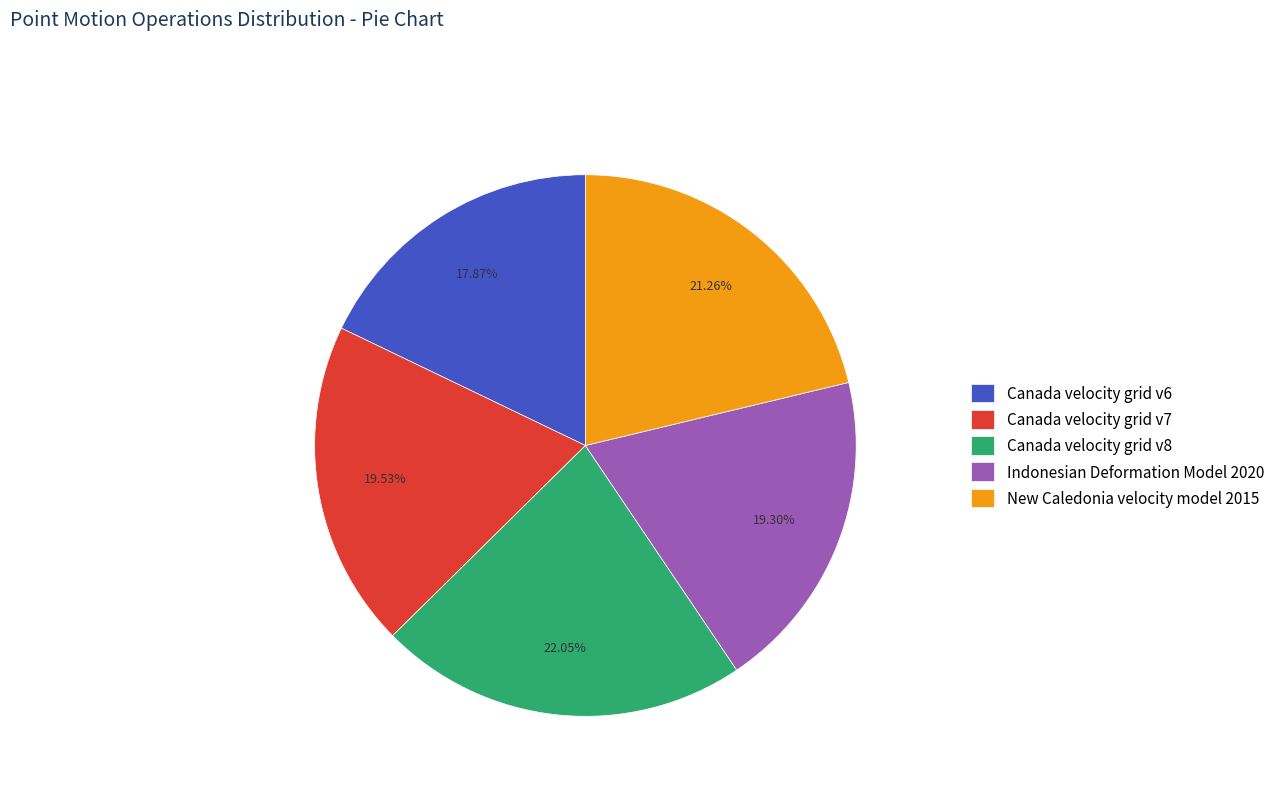

Is there a majority slice in this chart?

No